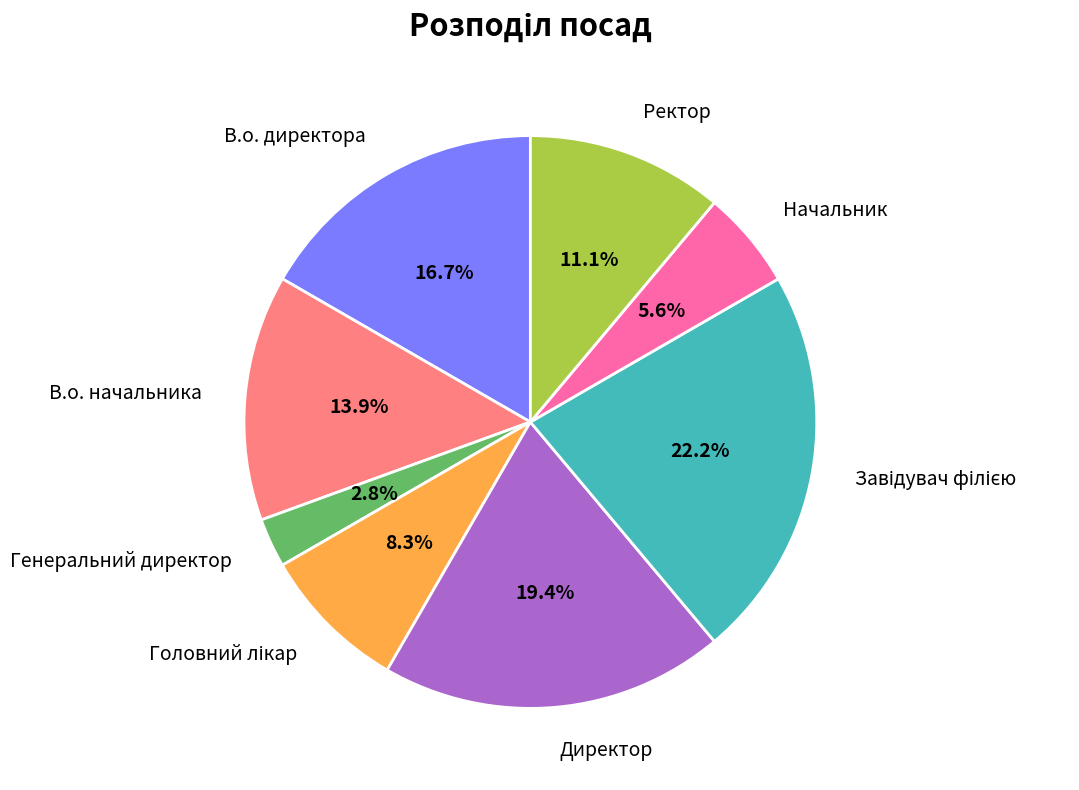

Count the number of slices in the pie.

8